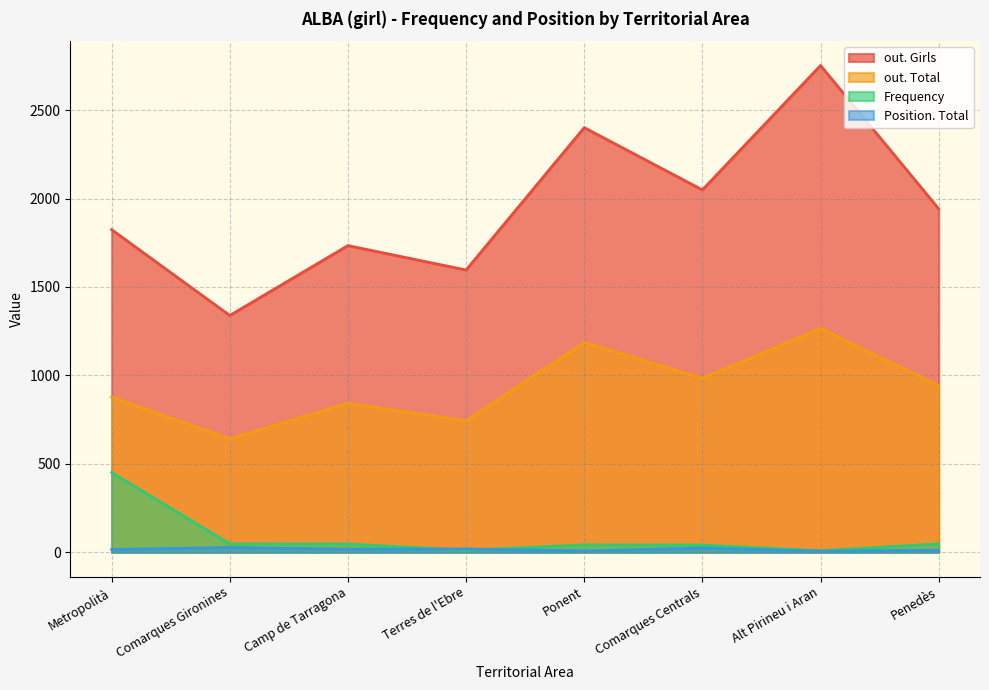

At which label does out. Total first exceed 943?

Ponent